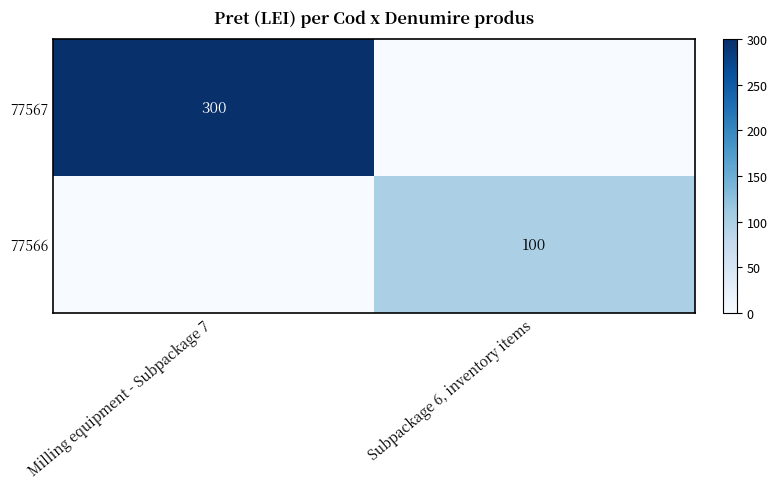

Is it true that 77567 equals 300 at Milling equipment - Subpackage 7?

True